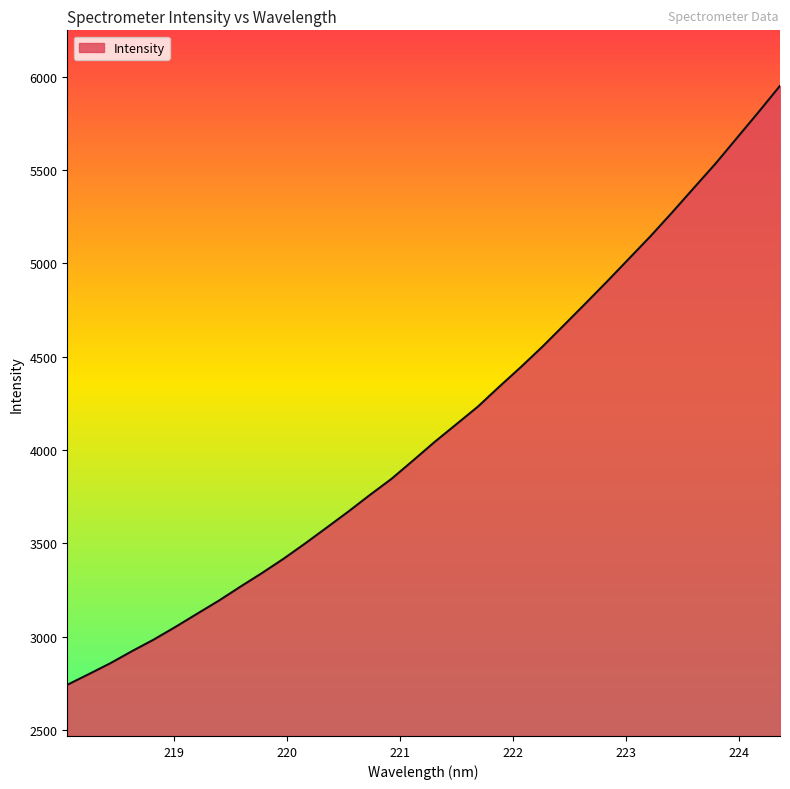

What is the greatest value displayed?

5951.5